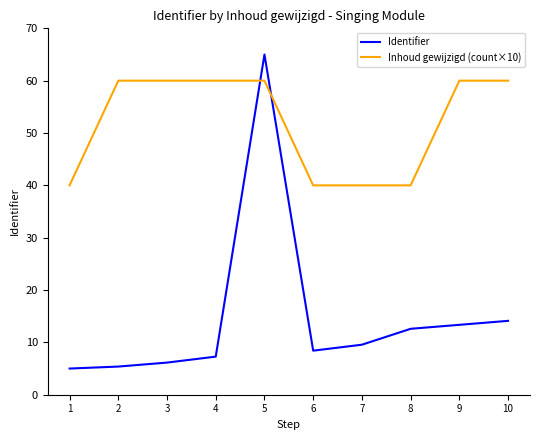

Which series ends up on top after the final intersection of Identifier and Inhoud gewijzigd (count×10)?

Inhoud gewijzigd (count×10)